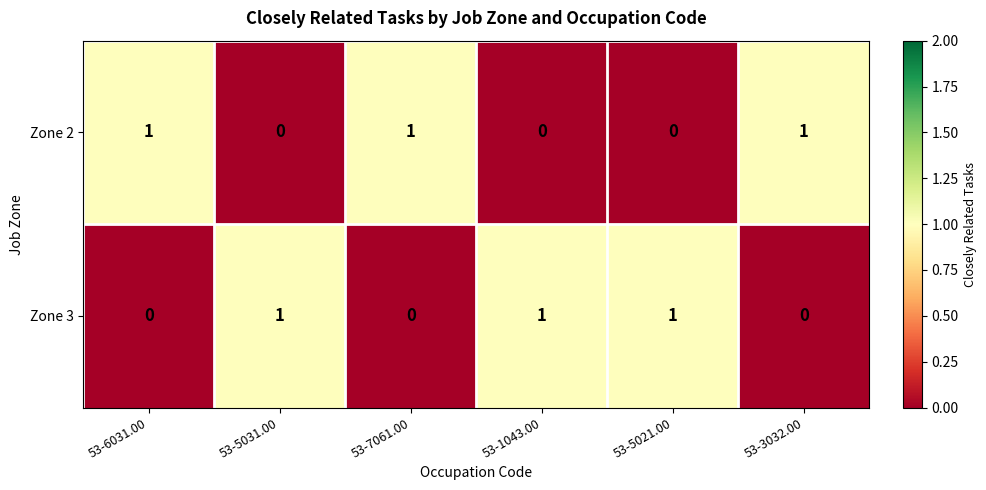

How many data points in Zone 3 are less than 1?

3